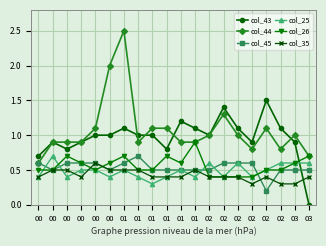

Reading left to right, list all the values displayed in this chart.

col_43: 0.7	0.9	0.8	0.9	1.0	1.0	1.1	1.0	1.0	0.8	1.2	1.1	1.0	1.4	1.1	0.9	1.5	1.1	0.9	0.0
col_44: 0.6	0.9	0.9	0.9	1.1	2.0	2.5	0.9	1.1	1.1	0.9	0.9	1.0	1.3	1.0	0.8	1.1	0.8	1.0	0.7
col_45: 0.6	0.5	0.6	0.6	0.6	0.5	0.6	0.7	0.5	0.5	0.5	0.5	0.5	0.6	0.6	0.6	0.2	0.5	0.5	0.5
col_25: 0.4	0.7	0.4	0.5	0.5	0.4	0.5	0.4	0.3	0.4	0.5	0.4	0.6	0.4	0.6	0.4	0.5	0.6	0.6	0.6
col_26: 0.5	0.5	0.7	0.6	0.5	0.6	0.7	0.5	0.5	0.7	0.6	0.9	0.4	0.4	0.4	0.4	0.5	0.5	0.6	0.7
col_35: 0.4	0.5	0.5	0.4	0.6	0.5	0.5	0.5	0.4	0.4	0.4	0.5	0.4	0.4	0.4	0.3	0.4	0.3	0.3	0.4